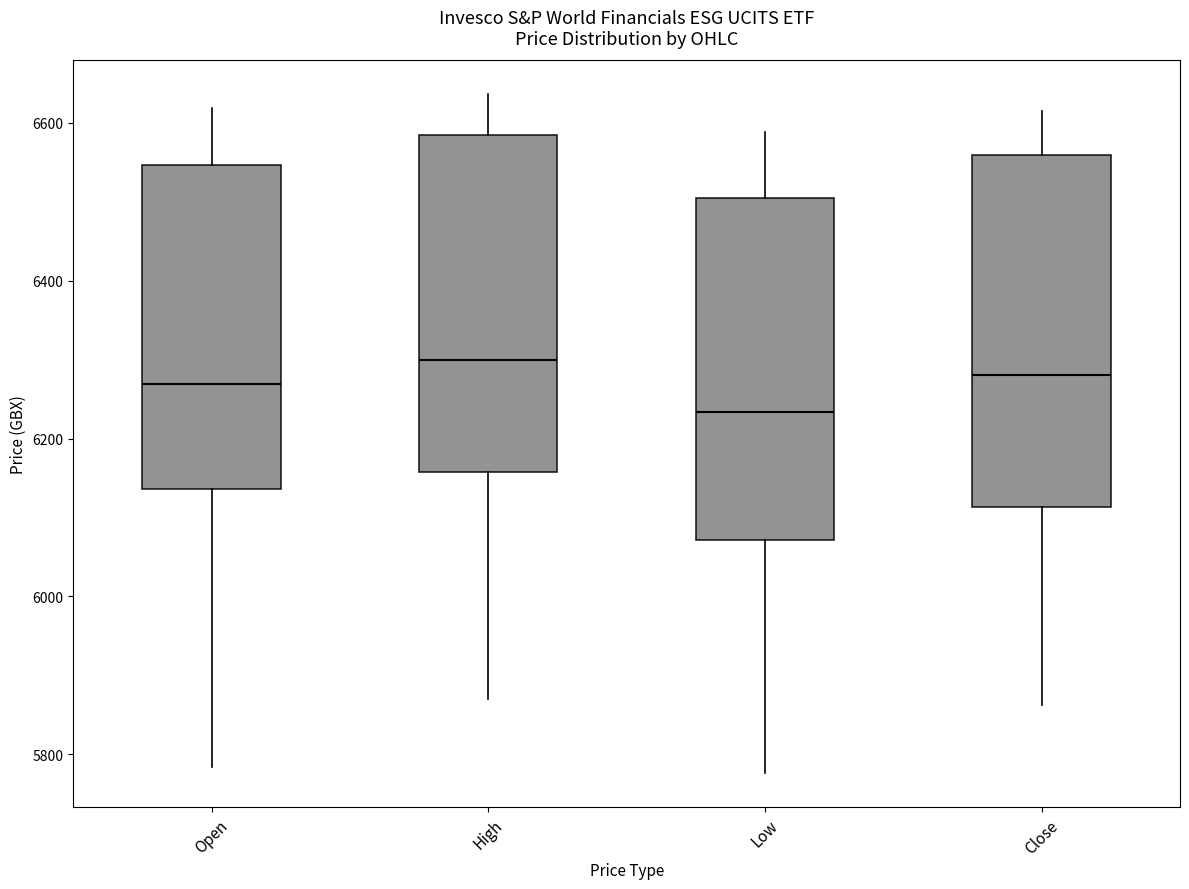

Reading left to right, transcribe this box plot: for each box, give where its median line is, the range the box spans, and where its two whiskers end, as read against the y-axis. The values are not printed on the chart, so give them approximately, as read against the axis.

Open: median 6260, box 6140 to 6540, whiskers 5780 to 6620
High: median 6300, box 6160 to 6580, whiskers 5880 to 6640
Low: median 6240, box 6080 to 6500, whiskers 5780 to 6580
Close: median 6280, box 6120 to 6560, whiskers 5860 to 6620